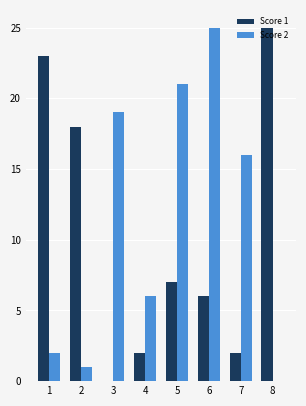

Reading left to right, transcribe all the data shown in this chart.

Score 1: 1=23	2=18	3=0	4=2	5=7	6=6	7=2	8=25
Score 2: 1=2	2=1	3=19	4=6	5=21	6=25	7=16	8=0